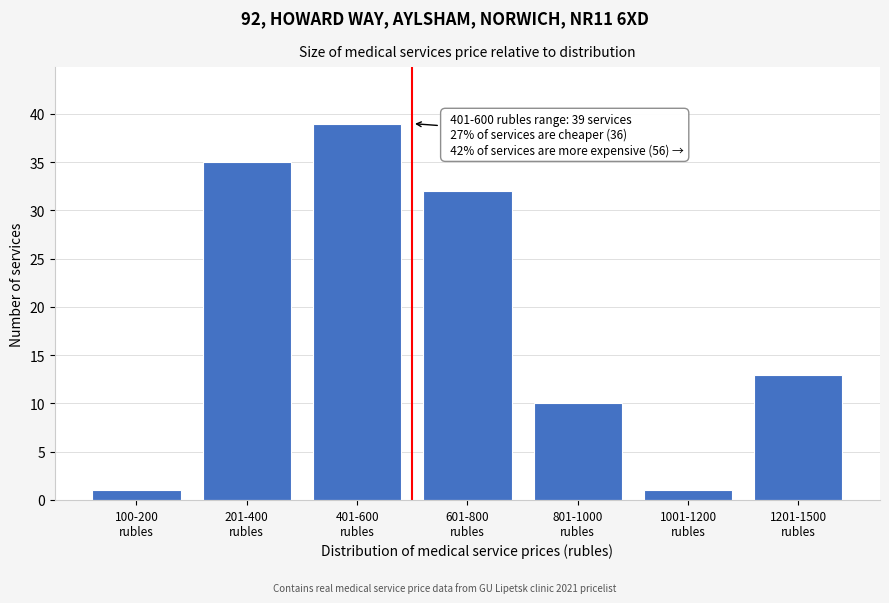

Reading left to right, extract all data points from this chart.

1	35	39	32	10	1	13